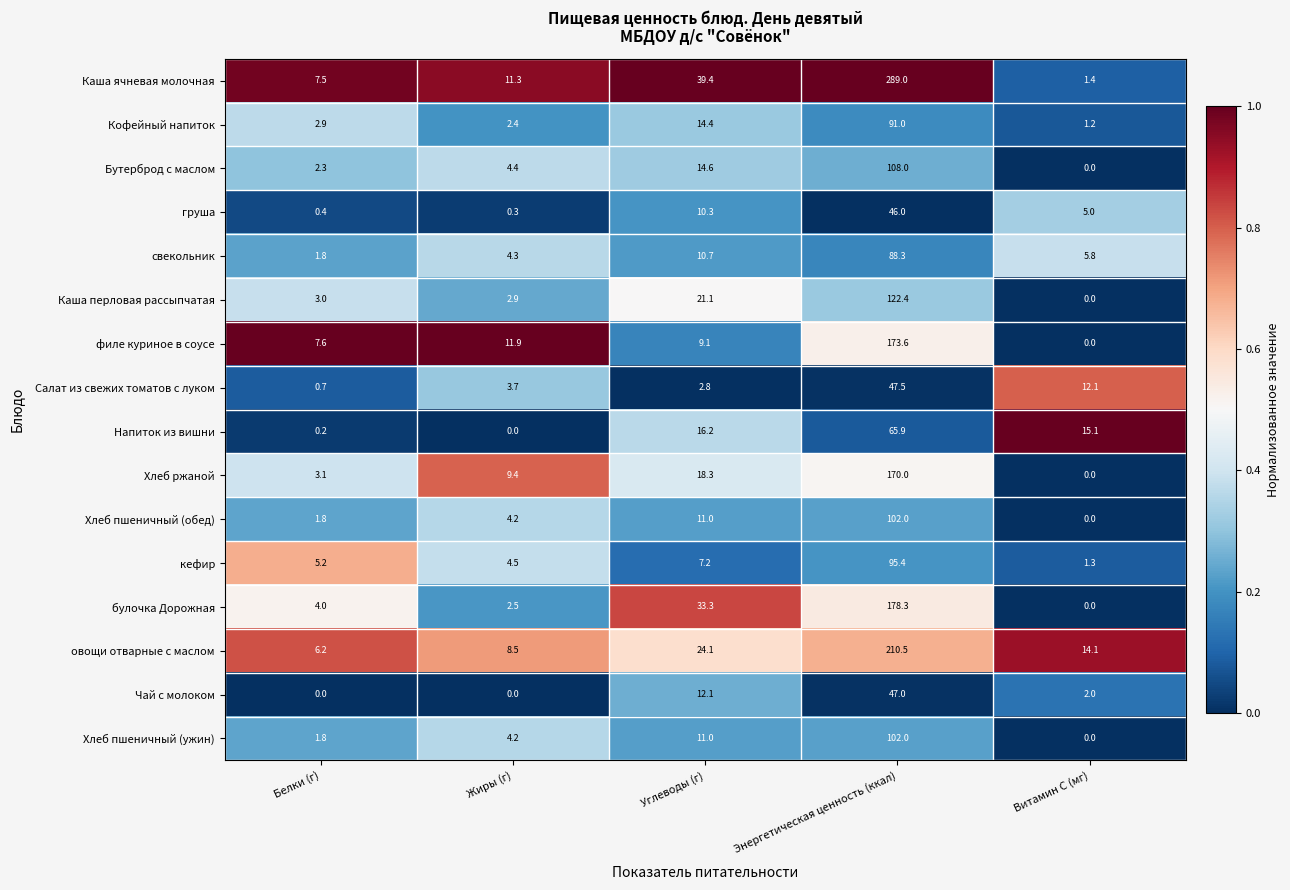

What is the difference between the maximum and minimum values in the Бутерброд с маслом series?

108.0